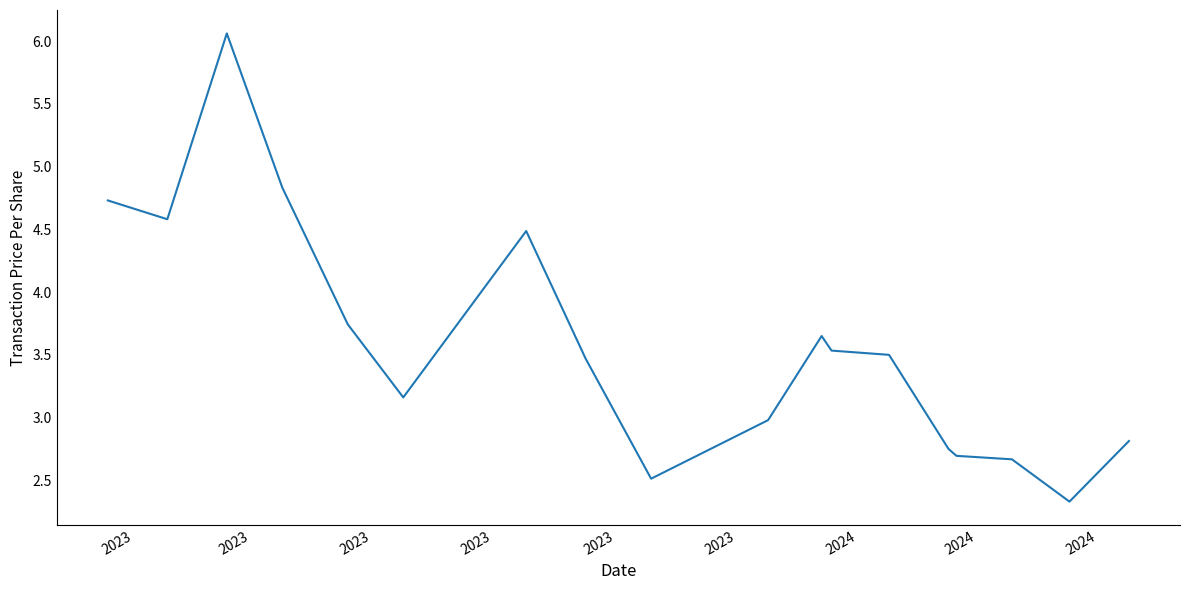

What is the smallest value displayed?

2.3